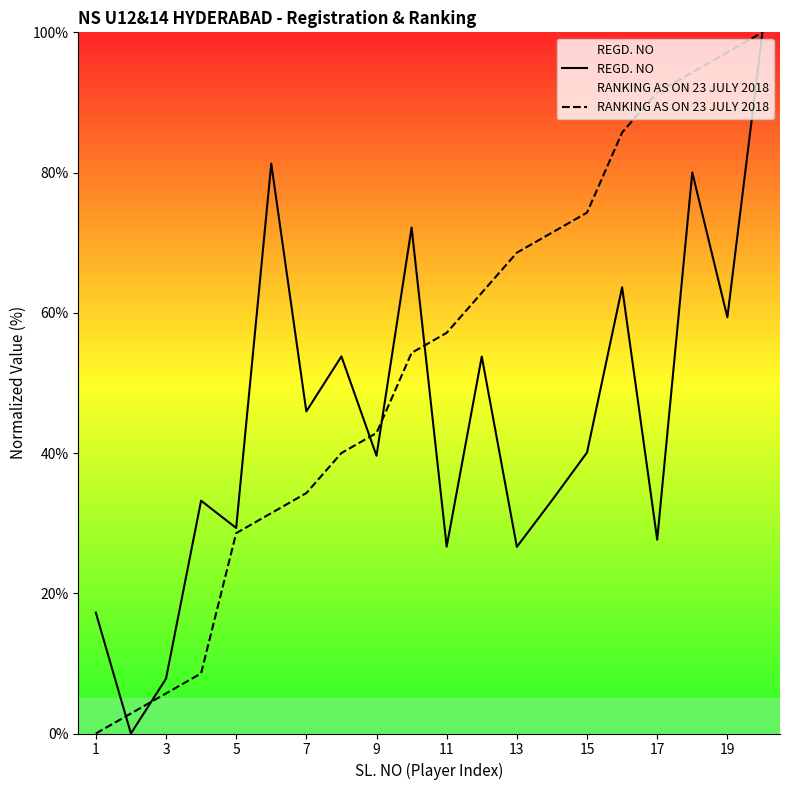

Which series has the widest spread of values?

REGD. NO